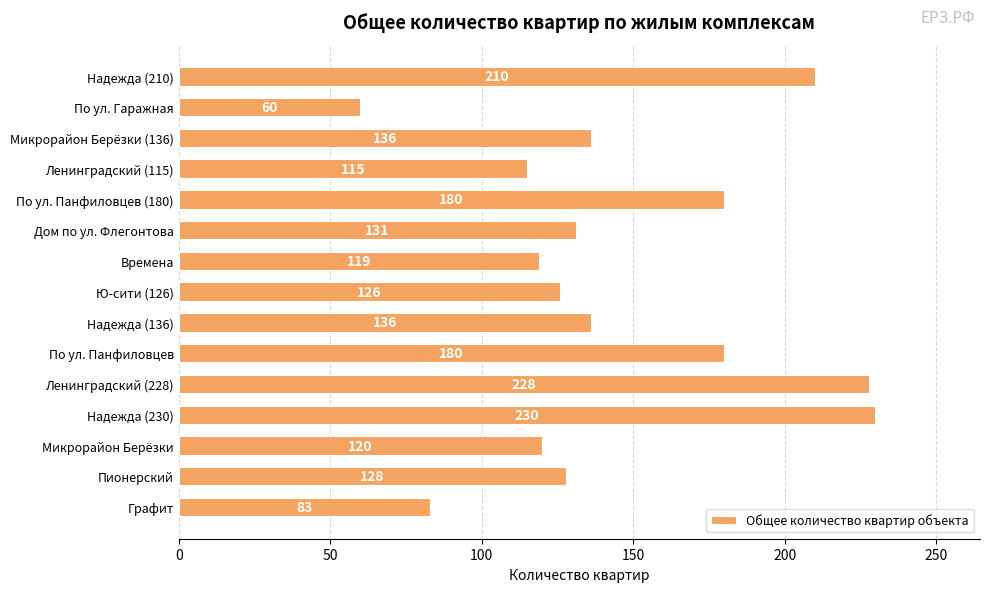

What is the maximum value shown in the chart?

230